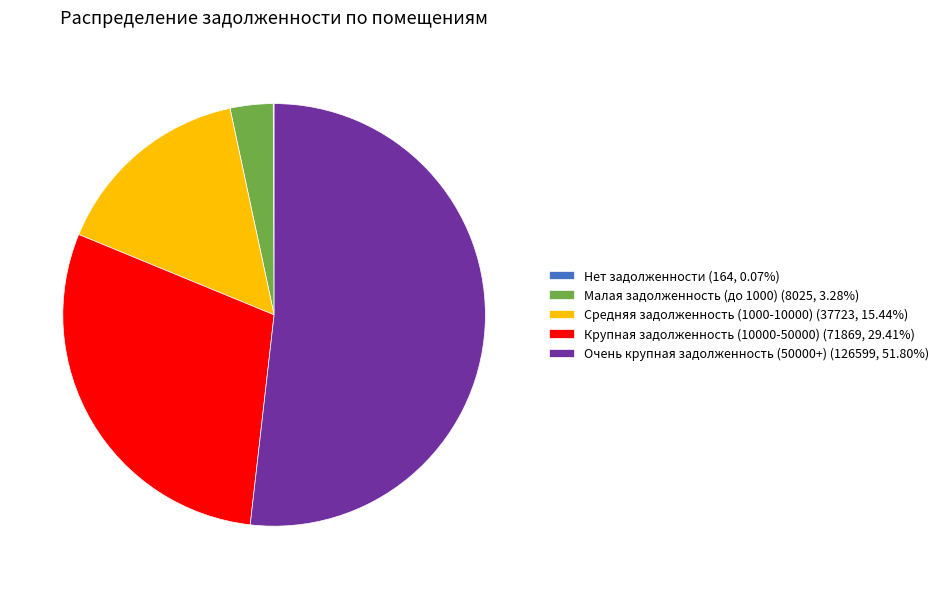

Is there any slice that represents more than half of the pie?

Yes